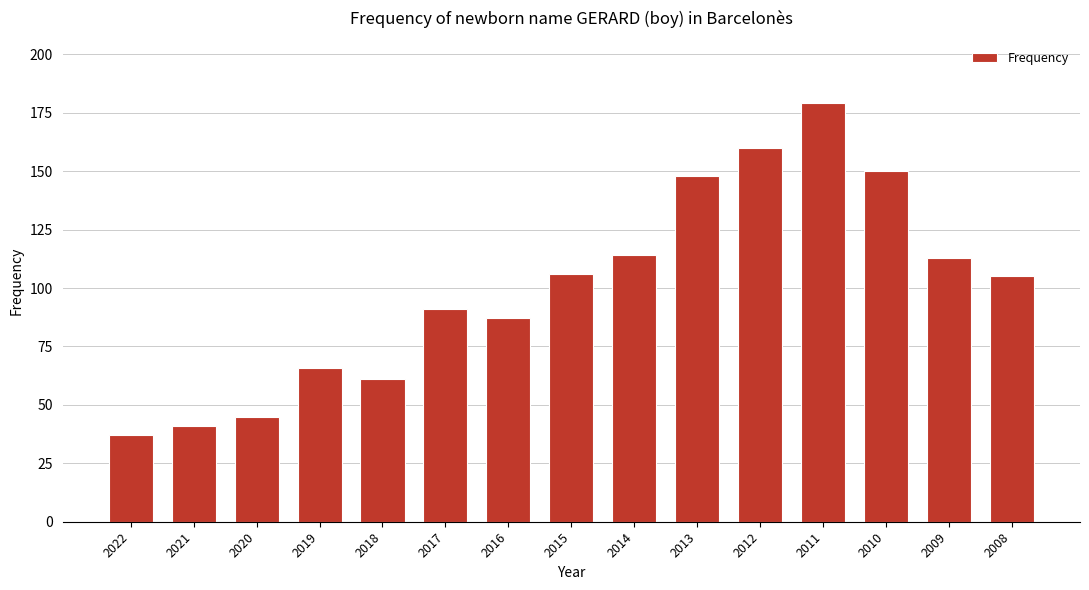

Are the bars grouped side by side (vs. stacked)?

No